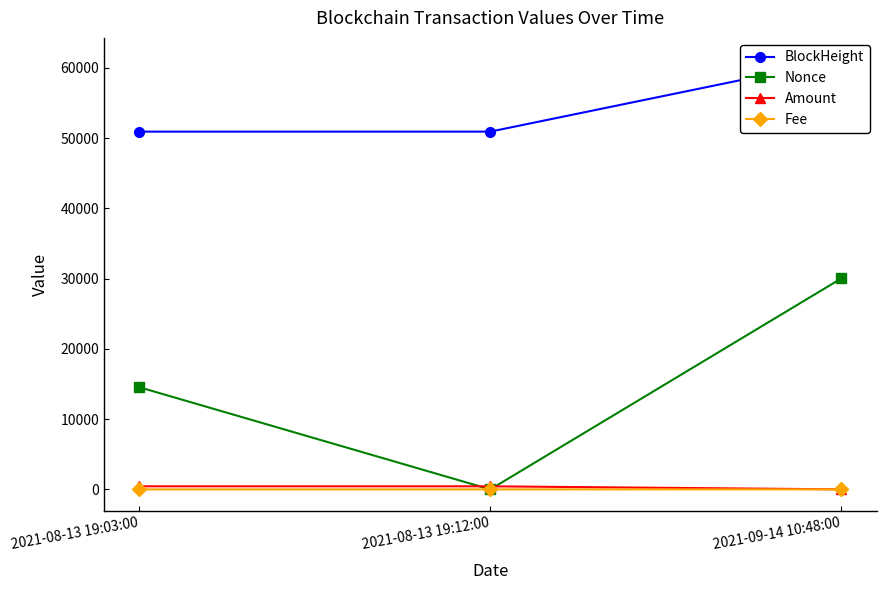

Which series has the widest spread of values?

Nonce